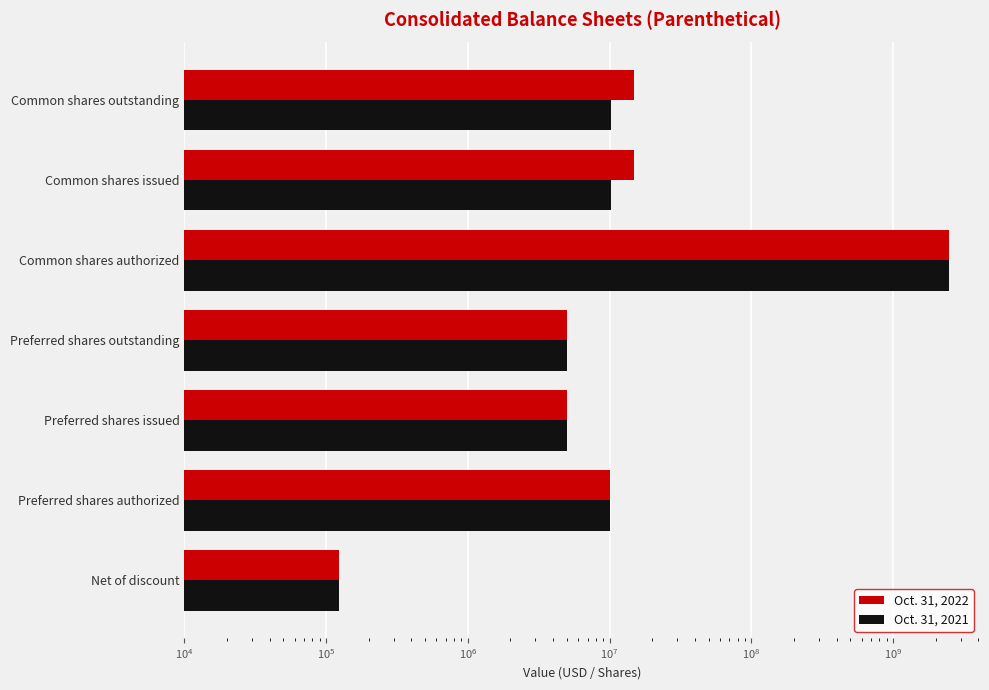

What are all the series names shown in the legend?

Oct. 31, 2022, Oct. 31, 2021